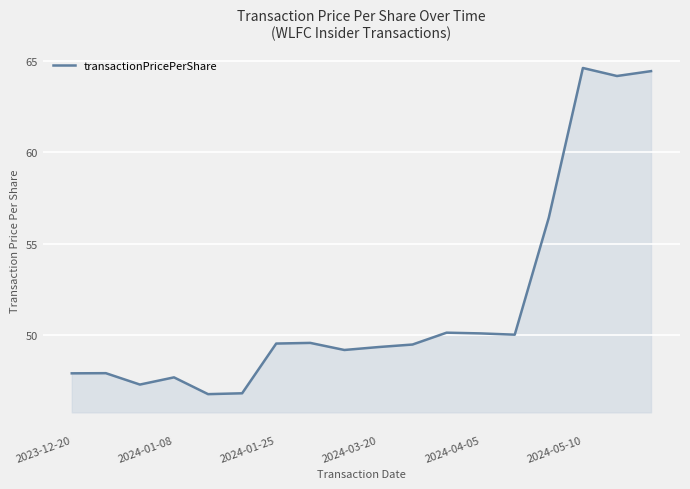

What is the greatest value displayed?

64.6